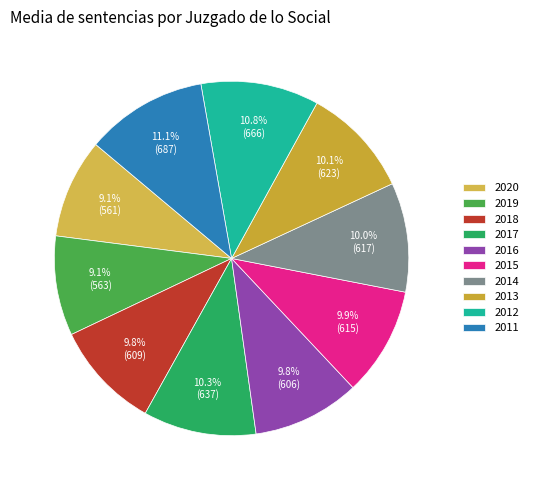

What is the largest slice in the pie chart?

2011